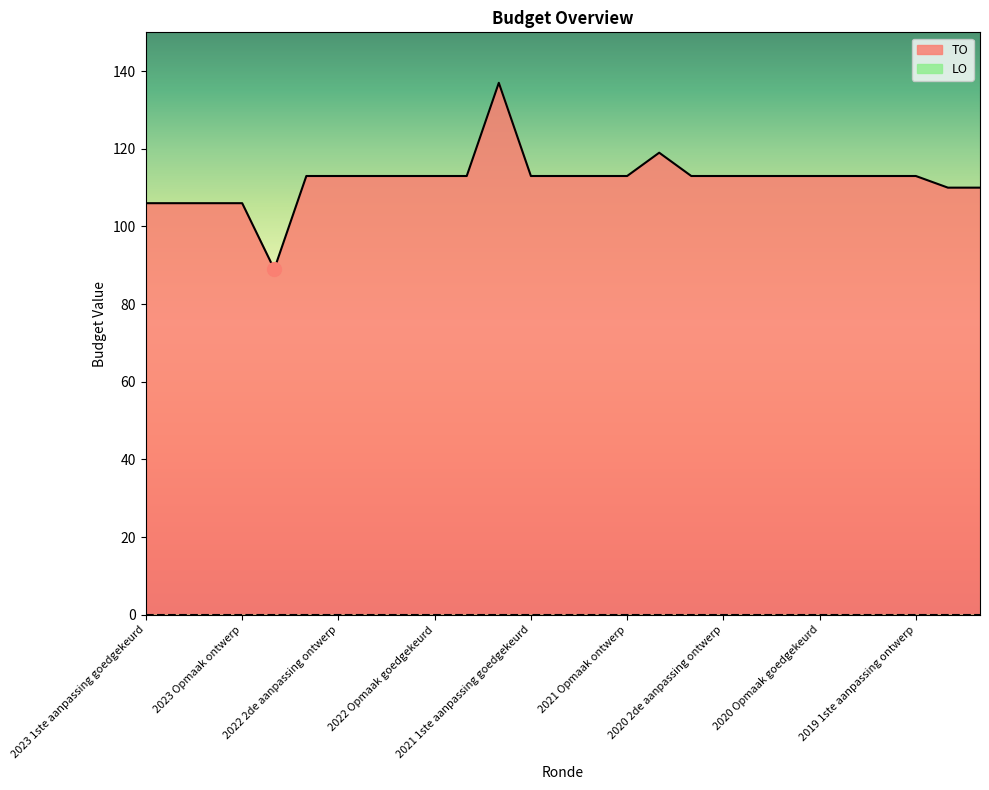

How many lines are shown in the chart?

2